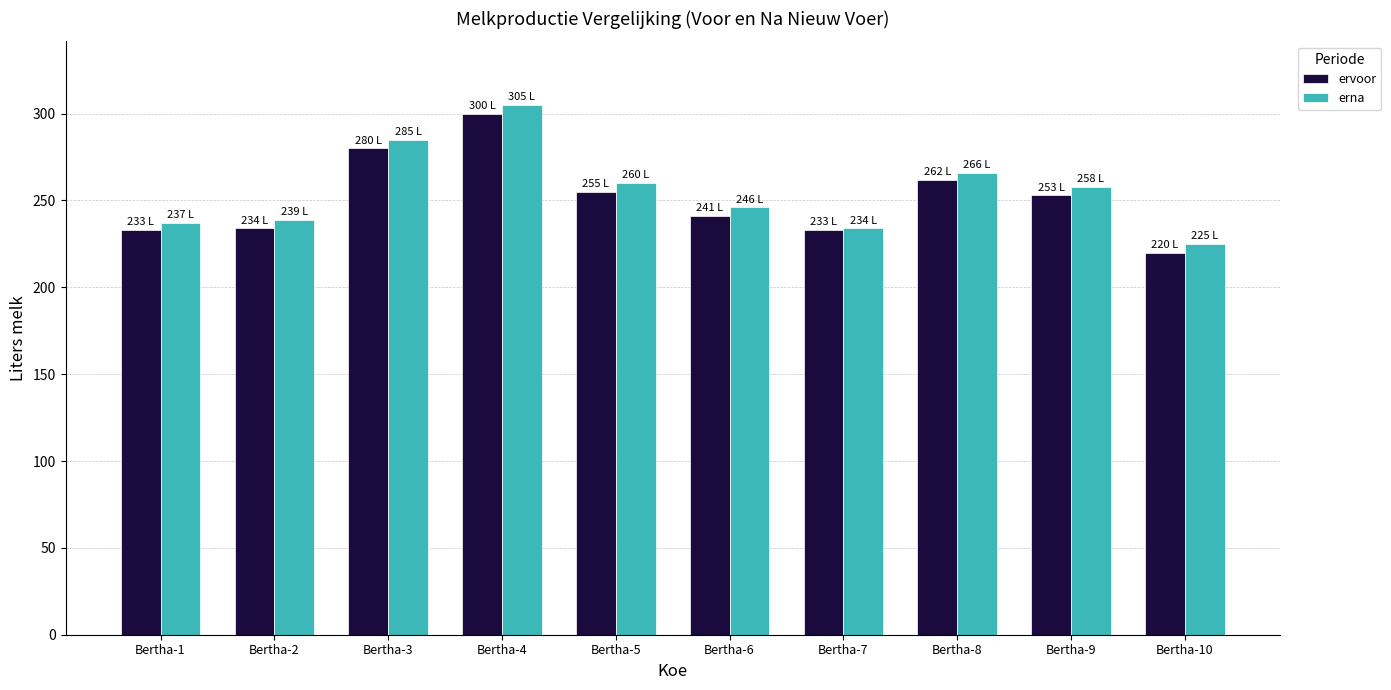

At which category does the chart reach its peak across all series?

Bertha-4